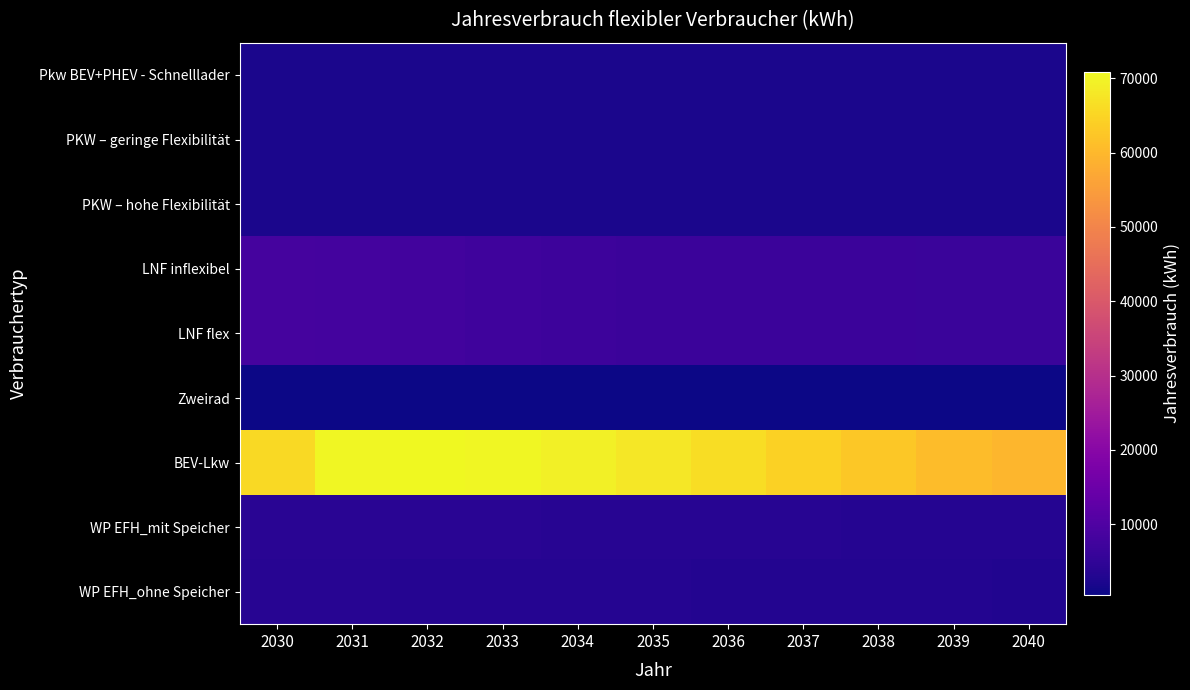

List the series in order of their peak value, highest first.

BEV-Lkw, LNF inflexibel, LNF flex, WP EFH_mit Speicher, WP EFH_ohne Speicher, Pkw BEV+PHEV - Schnelllader, PKW – geringe Flexibilität, PKW – hohe Flexibilität, Zweirad